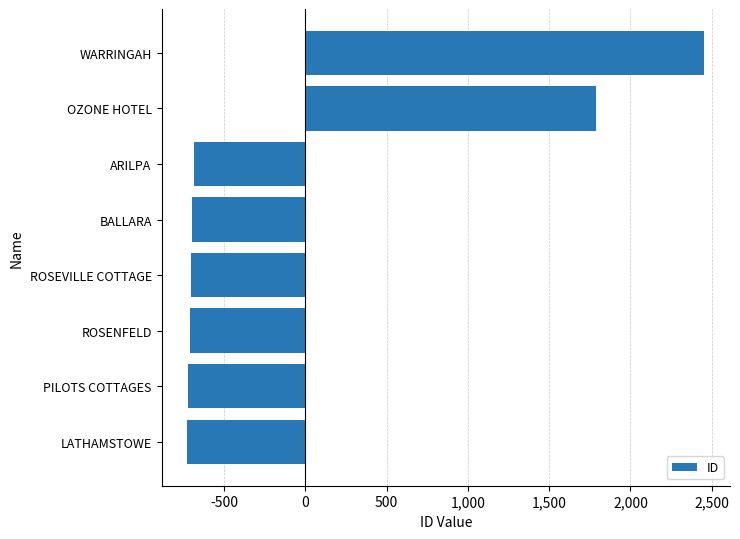

What is the approximate value at ROSENFELD?

-711